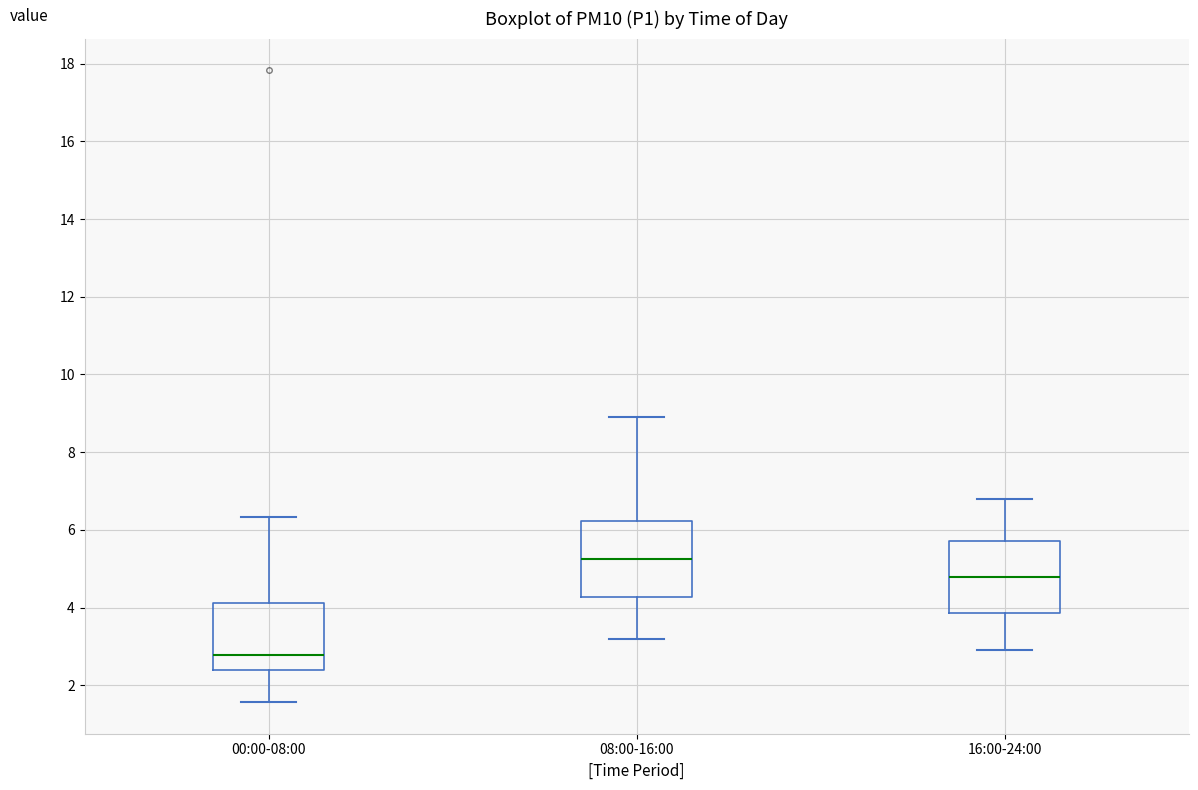

Where does the upper whisker of the box for 16:00-24:00 end on the y-axis? The values are not printed on the chart, so give them approximately, as read against the axis.

6.8